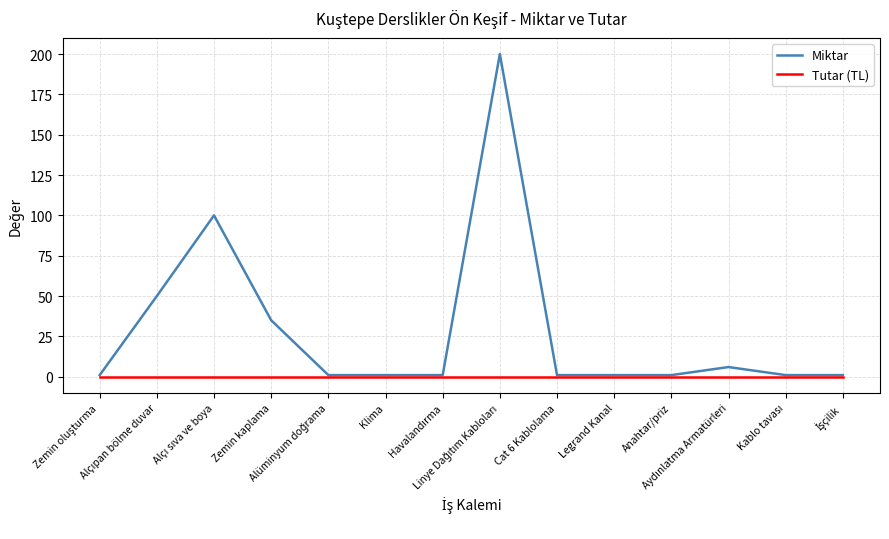

What is the maximum value for Miktar?

200